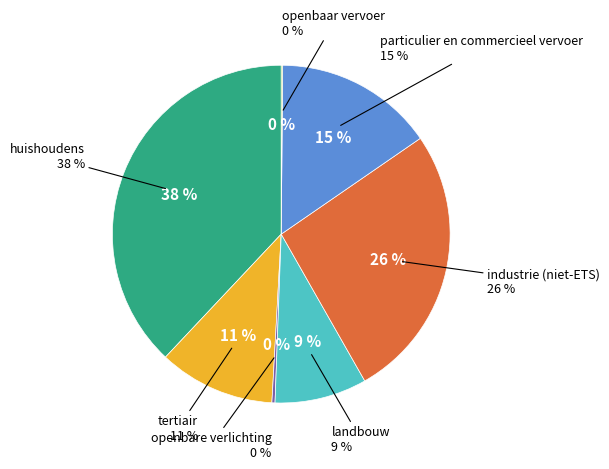

How many slices are in this pie chart?

7